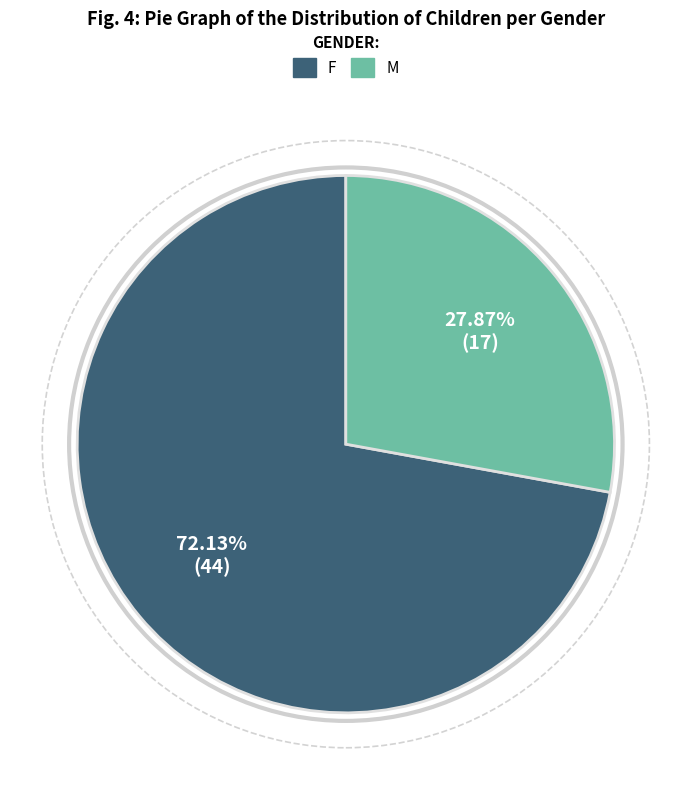

Is there any slice that represents more than half of the pie?

Yes